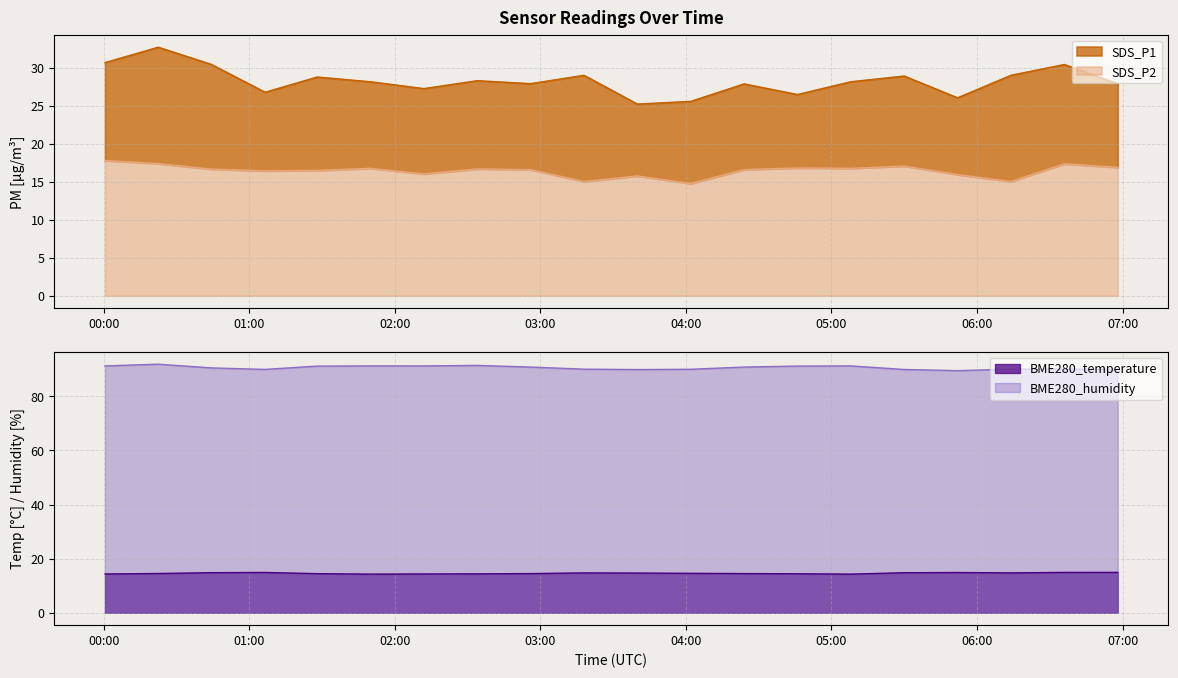

What is the difference between the maximum and minimum values in the BME280_temperature series?

0.6